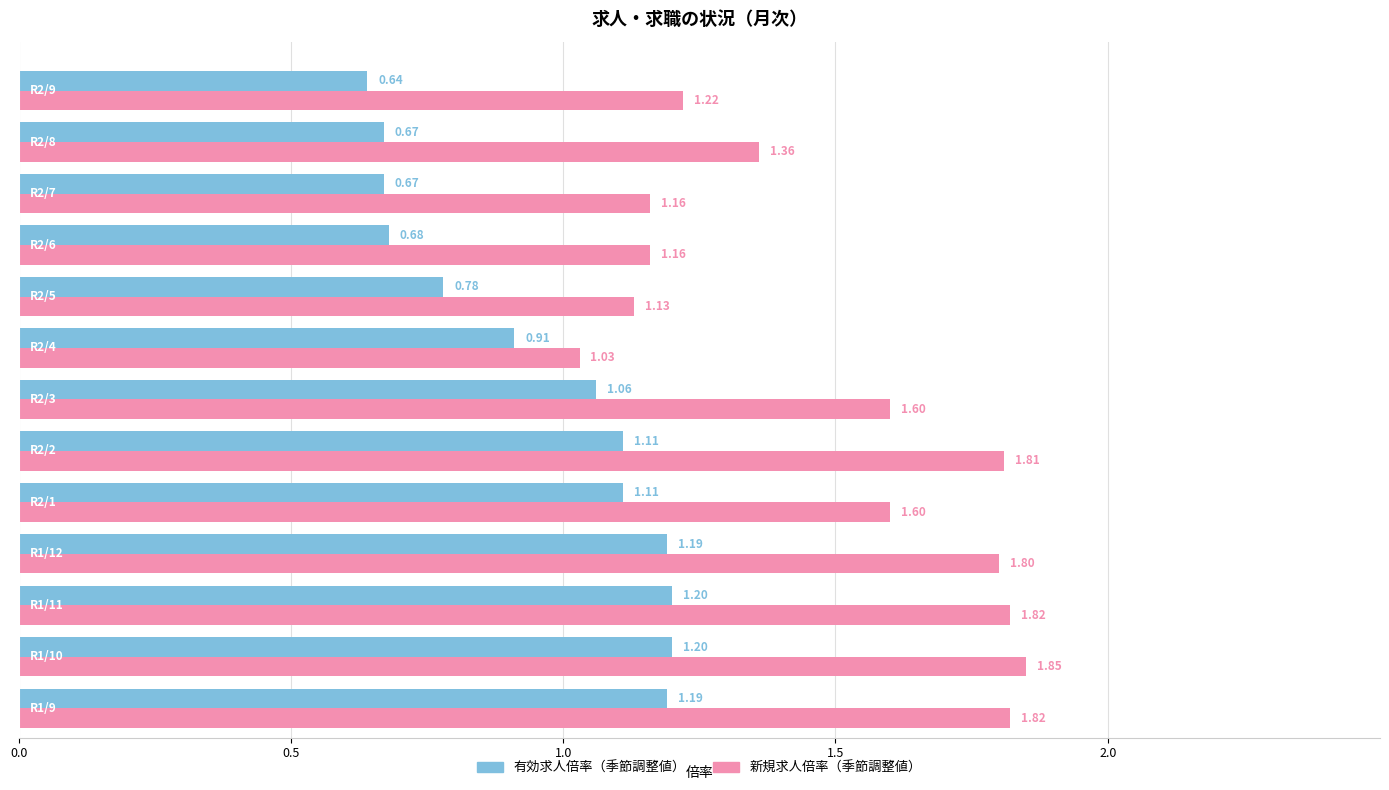

List the series in order of their peak value, lowest first.

有効求人倍率（季節調整値）, 新規求人倍率（季節調整値）